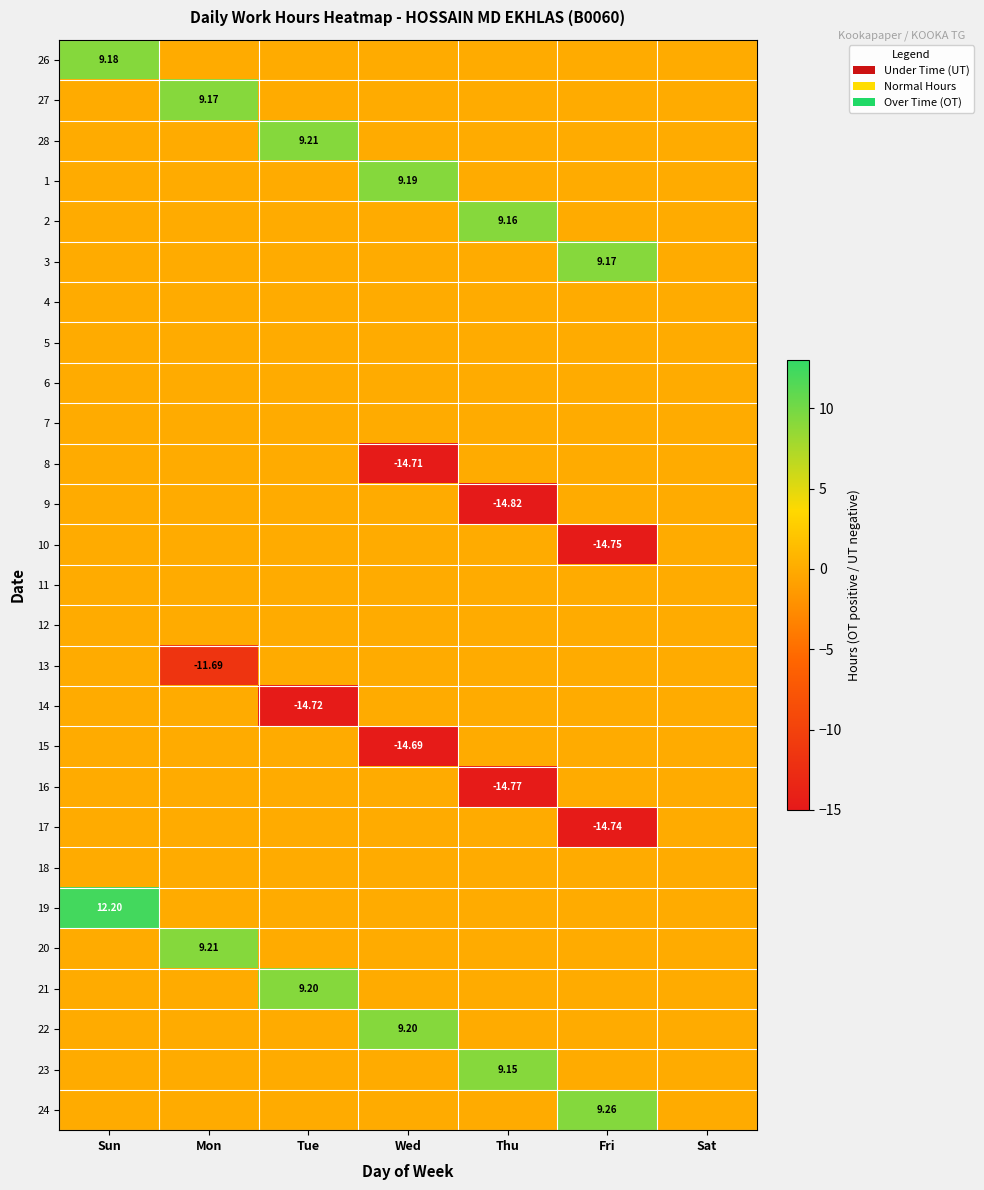

True or false: 12 has a value of 0.0 at Sat.

True